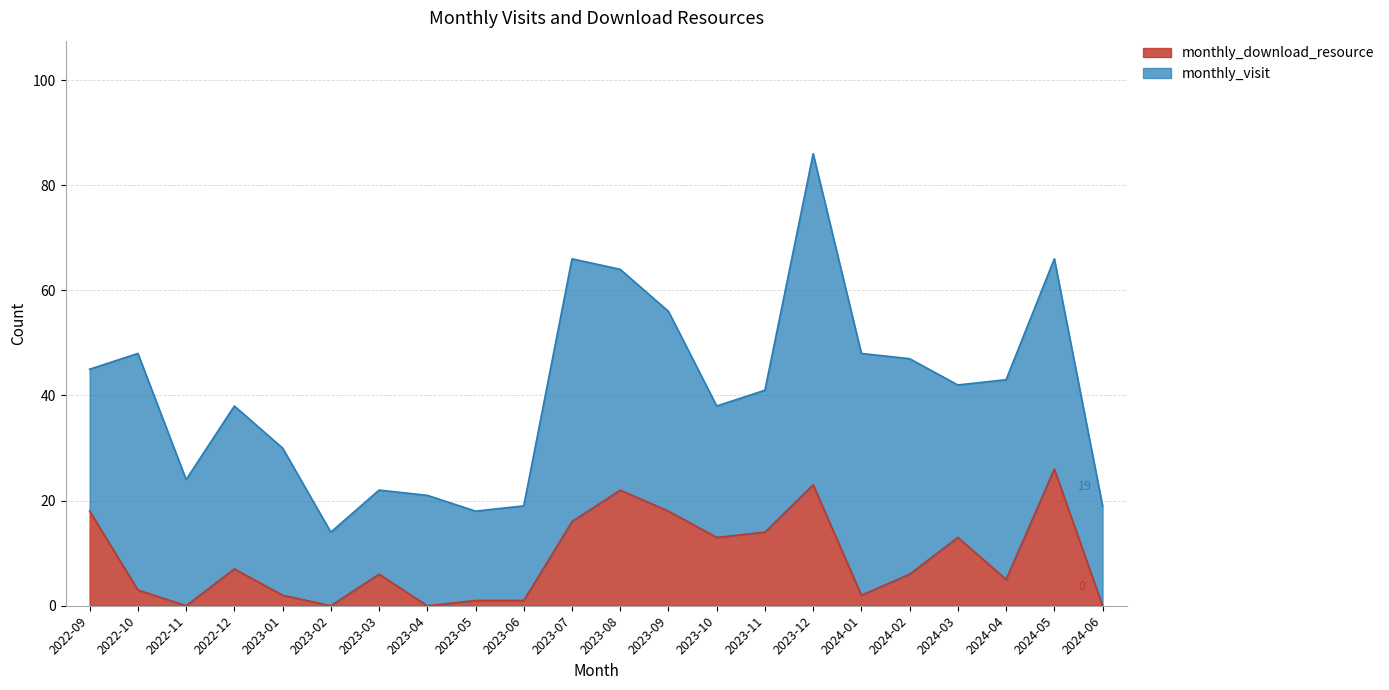

The value at 2023-03 is 6. True or false?

True